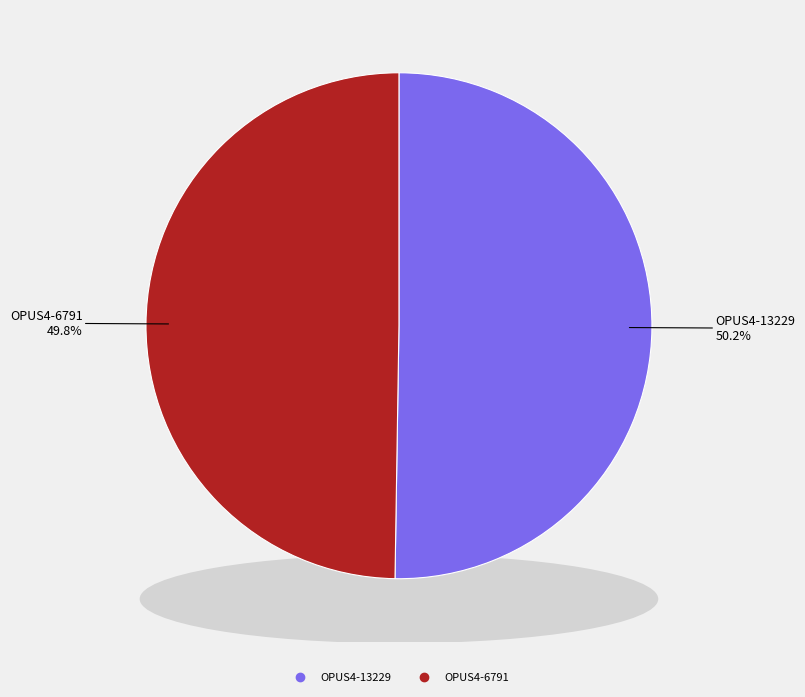

Does OPUS4-13229 represent more than half of the total?

Yes